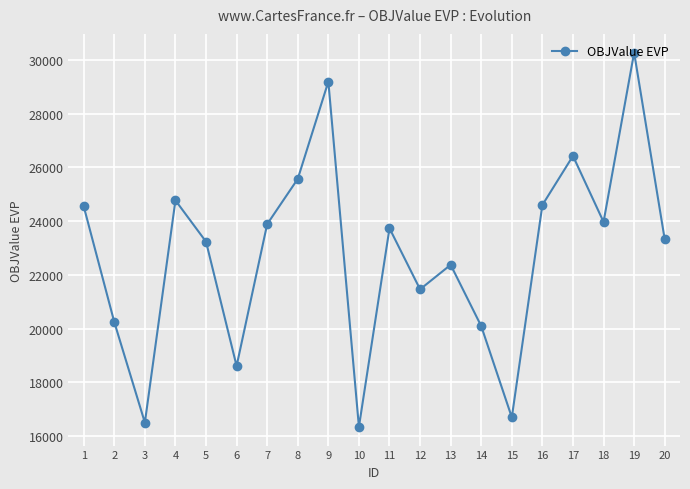

What value does the data have at 14?

20093.8